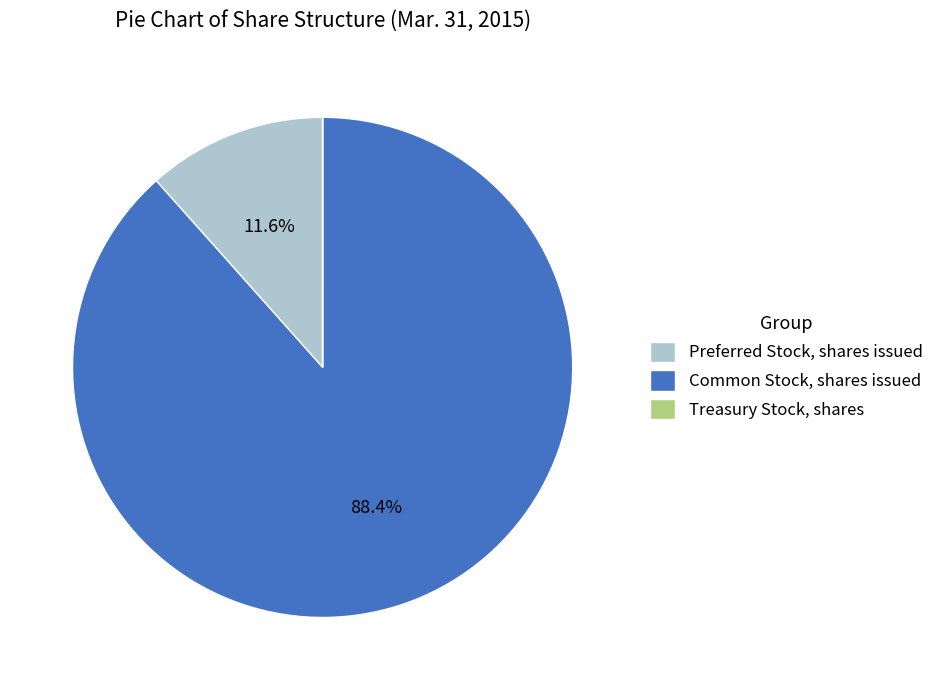

Which has a higher value, Common Stock, shares issued or Preferred Stock, shares issued?

Common Stock, shares issued